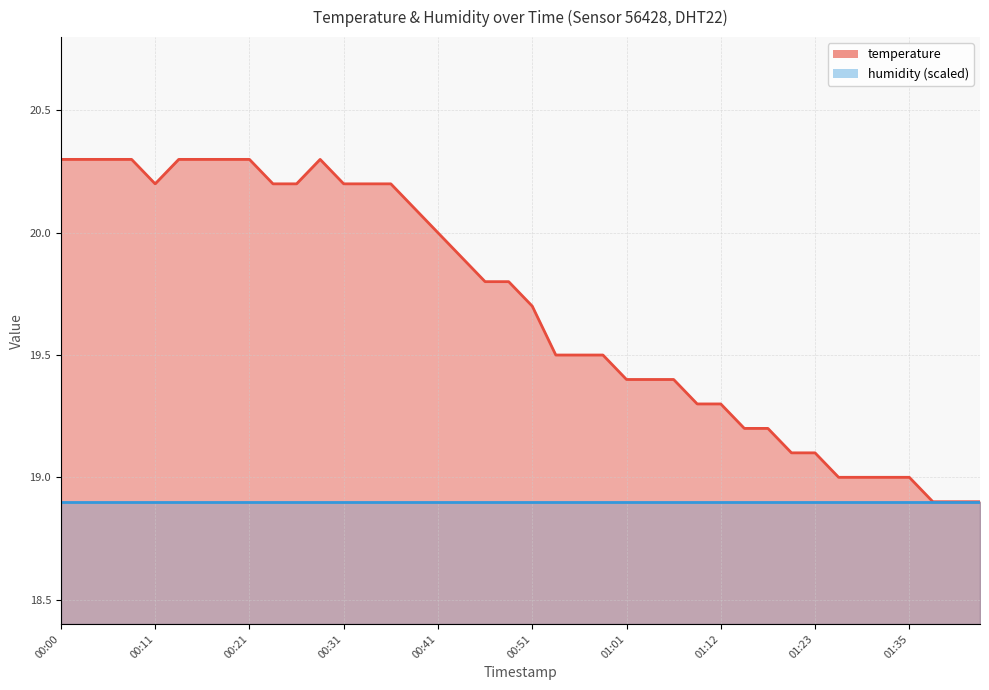

Rank the categories by value from lowest to highest.

01:38, 01:40, 01:43, 01:25, 01:28, 01:30, 01:35, 01:20, 01:23, 01:15, 01:17, 01:09, 01:12, 01:01, 01:03, 01:06, 00:53, 00:56, 00:58, 00:51, 00:46, 00:48, 00:43, 00:41, 00:38, 00:11, 00:23, 00:26, 00:31, 00:33, 00:36, 00:00, 00:03, 00:06, 00:08, 00:13, 00:16, 00:18, 00:21, 00:28